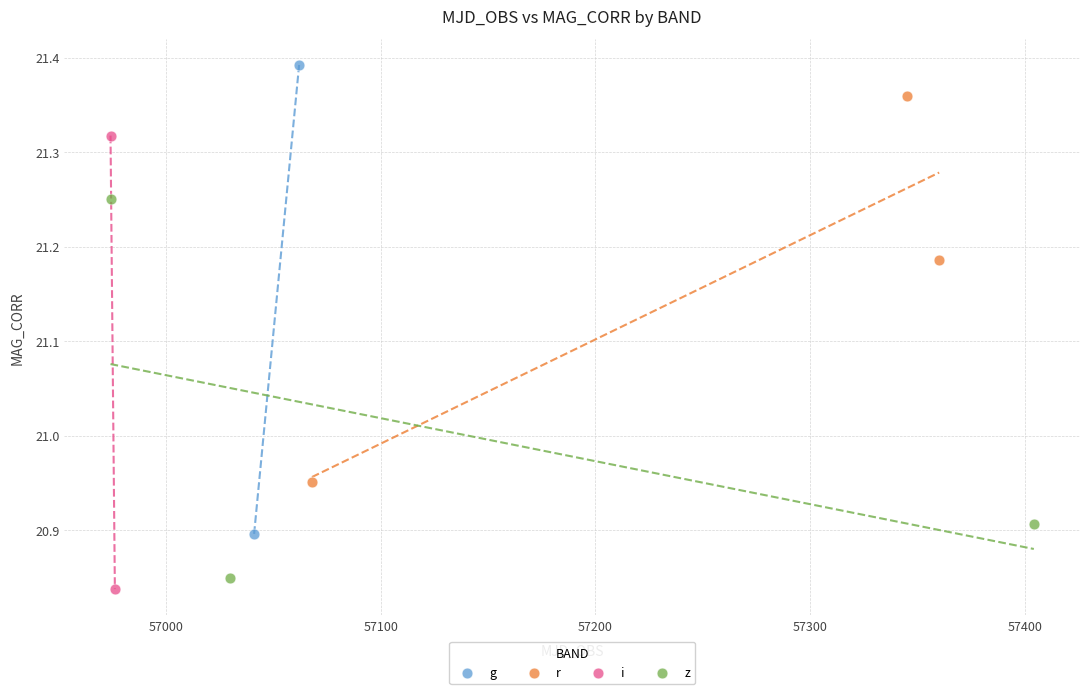

What are all the series names shown in the legend?

g, r, i, z